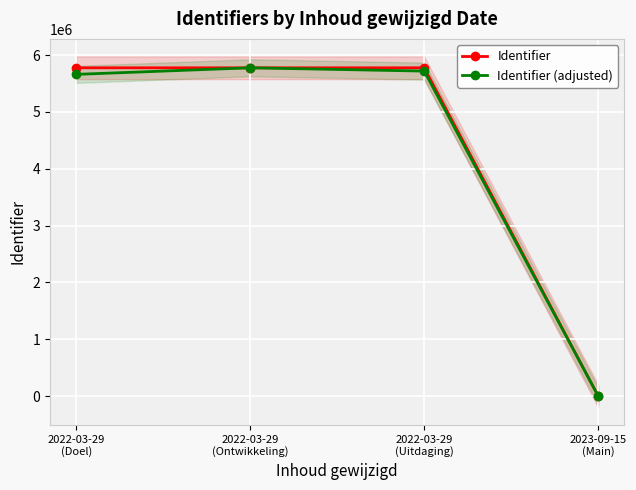

Reading right to left, what are all the values shown in this chart?

Identifier: 0.0	5777380.0	5777376.0	5777377.0
Identifier (adjusted): 0.0	5719606.2	5777376.0	5661829.5